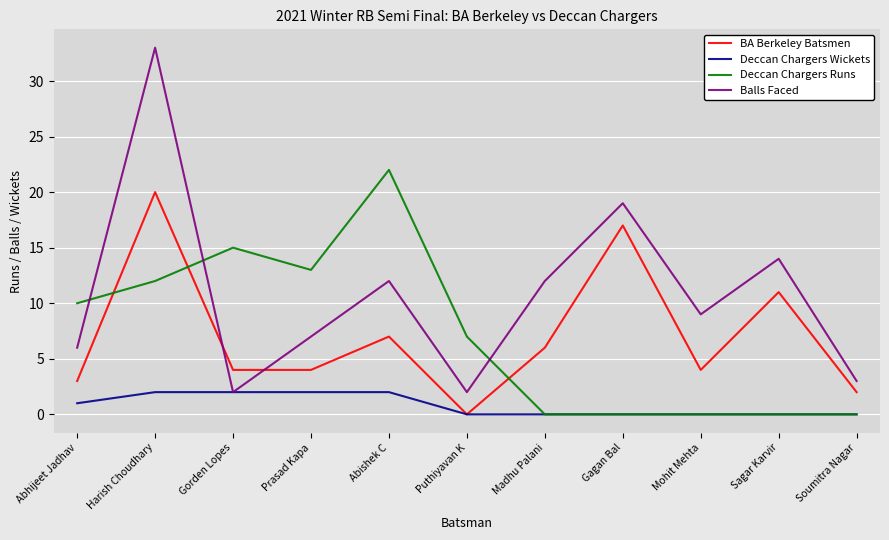

Which series has the largest range (max minus min)?

Balls Faced